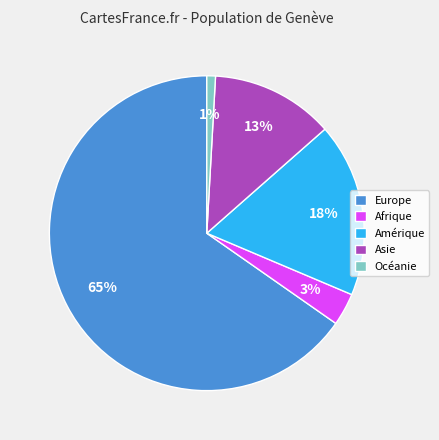

Rank the categories by value from highest to lowest.

Europe, Amérique, Asie, Afrique, Océanie